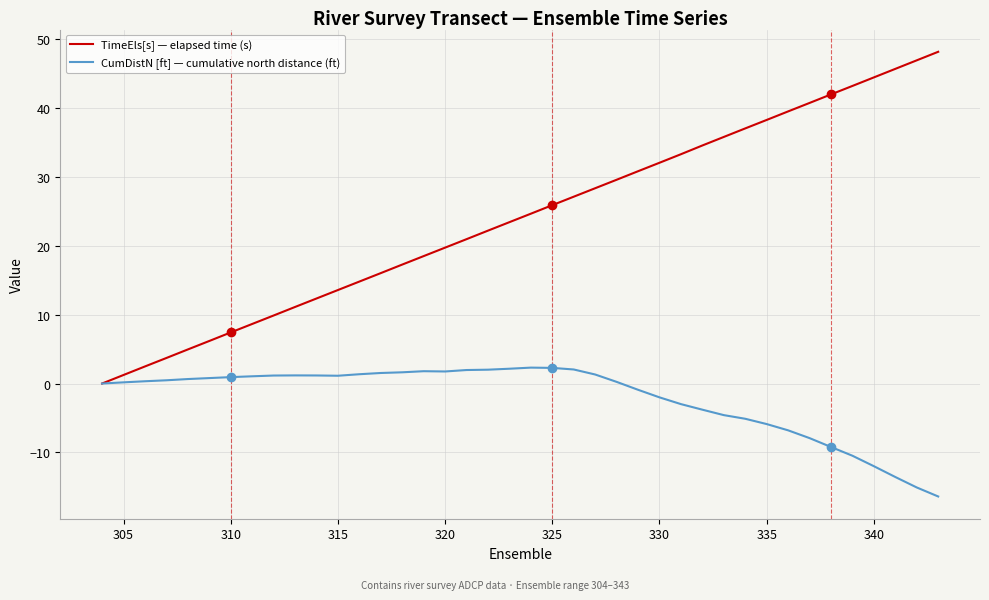

What is the greatest value displayed?

48.2